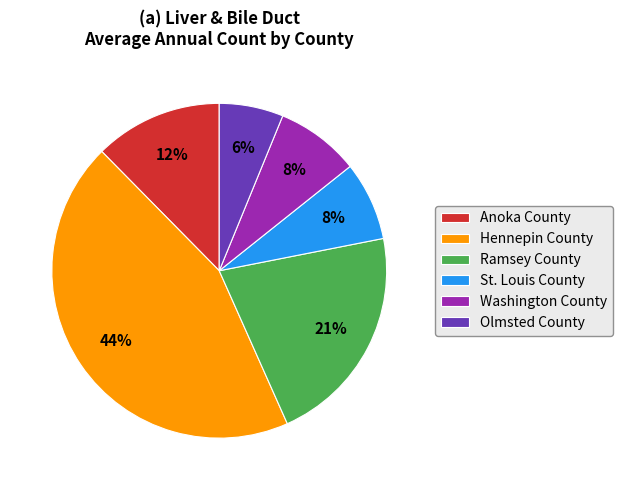

To the nearest percent, what is the combined percentage of St. Louis County and Ramsey County?

29%